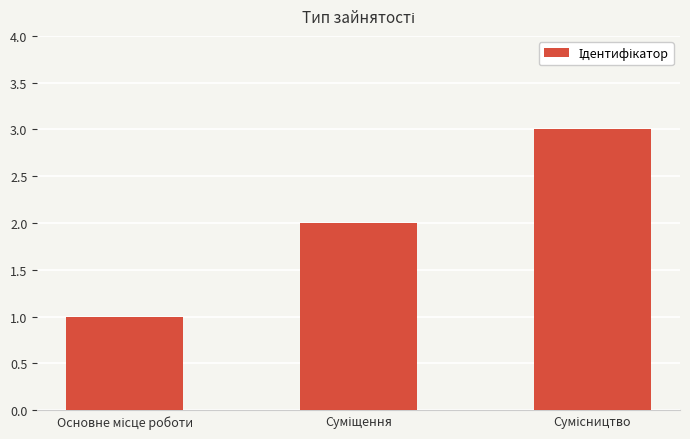

What is the greatest value displayed?

3